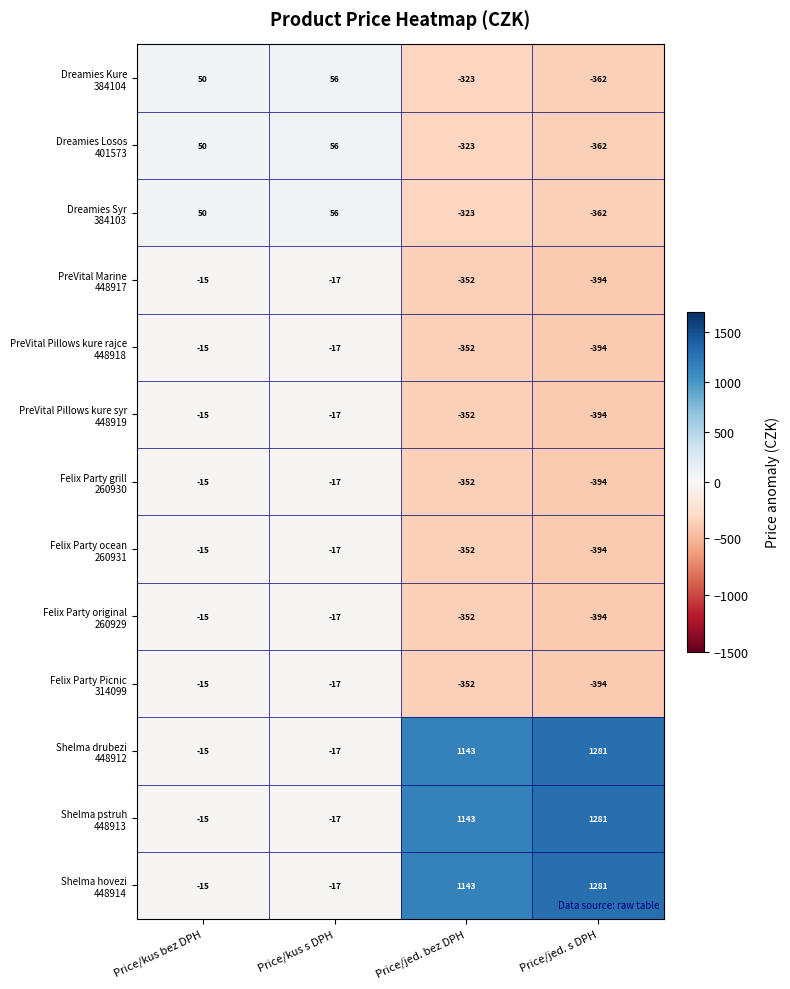

What is the greatest value displayed?

1281